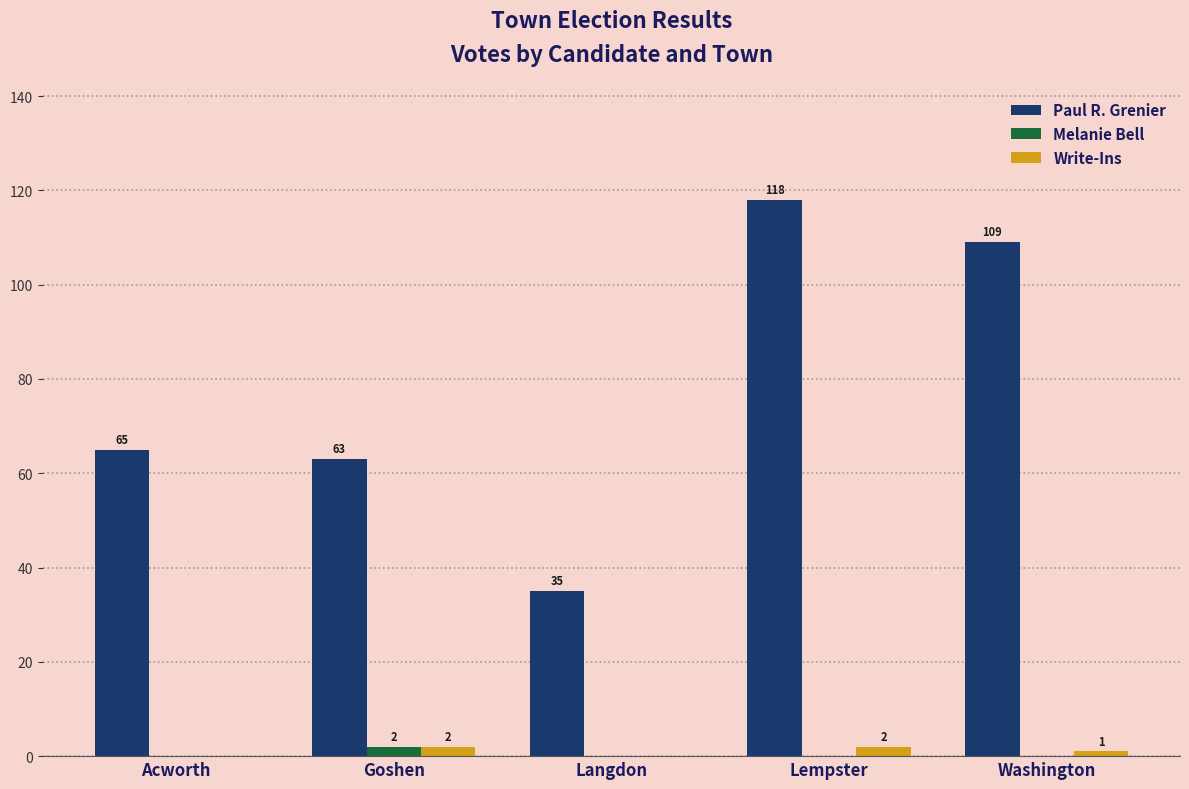

Where does the Write-Ins series first go above 1?

Goshen